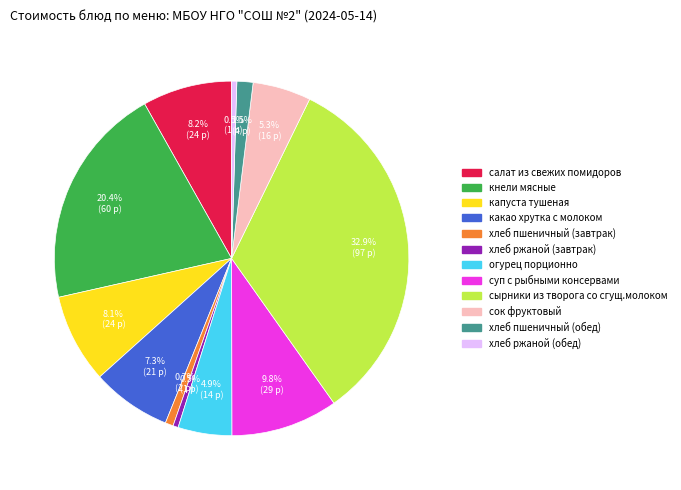

To the nearest percent, what is the combined percentage of сок фруктовый and какао хрутка с молоком?

13%